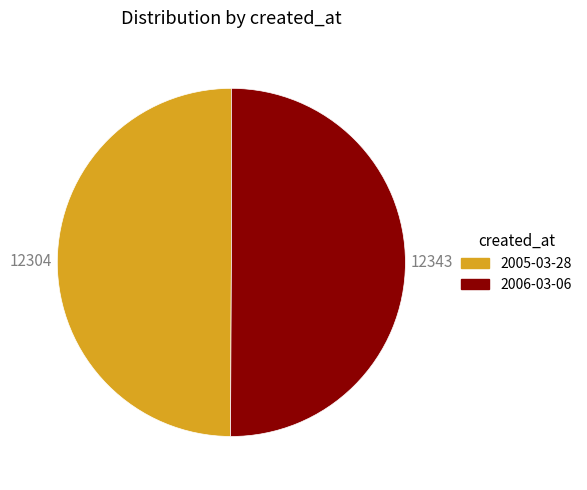

Combined, do 2006-03-06 and 2005-03-28 account for over 50%?

Yes